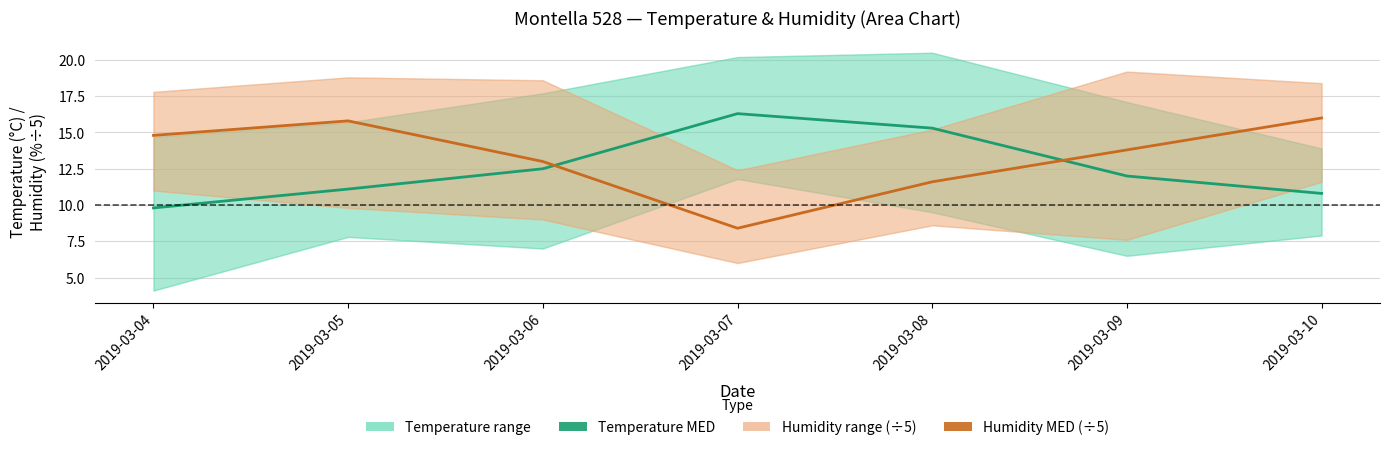

Reading left to right, extract all data points from this chart.

Temperature MED: 2019-03-04=9.8	2019-03-05=11.1	2019-03-06=12.5	2019-03-07=16.3	2019-03-08=15.3	2019-03-09=12.0	2019-03-10=10.8
Humidity MED (÷5): 2019-03-04=14.8	2019-03-05=15.8	2019-03-06=13.0	2019-03-07=8.4	2019-03-08=11.6	2019-03-09=13.8	2019-03-10=16.0